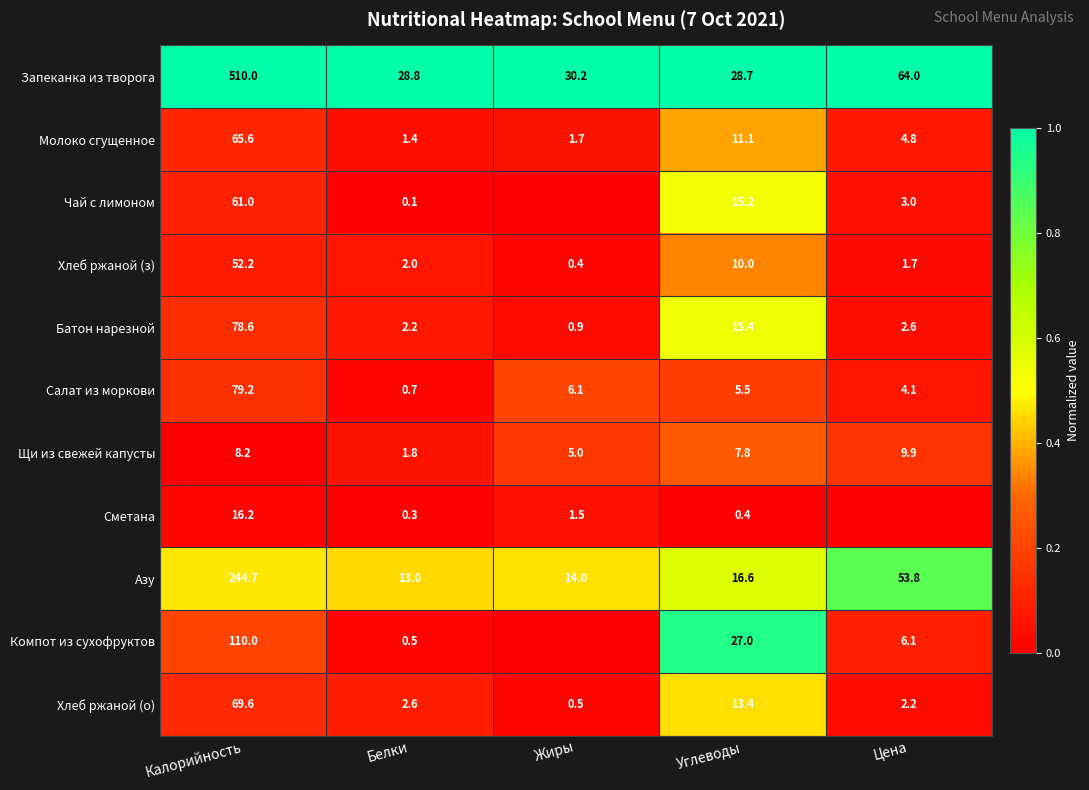

Is the value of Запеканка из творога at Цена greater than the value of Чай с лимоном at Цена?

Yes